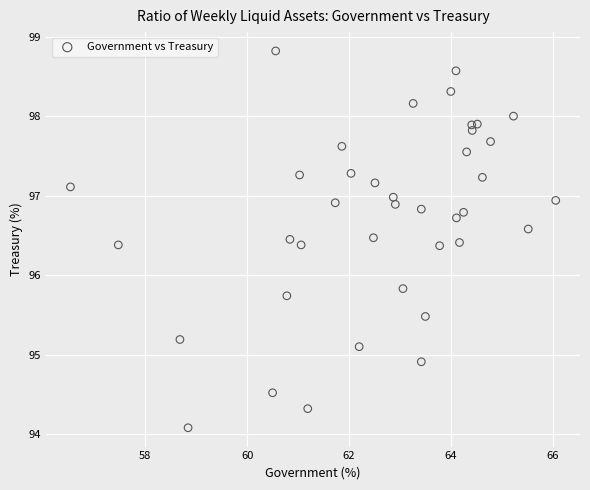

What Y value in the scatter plot is closest to 96?

95.8